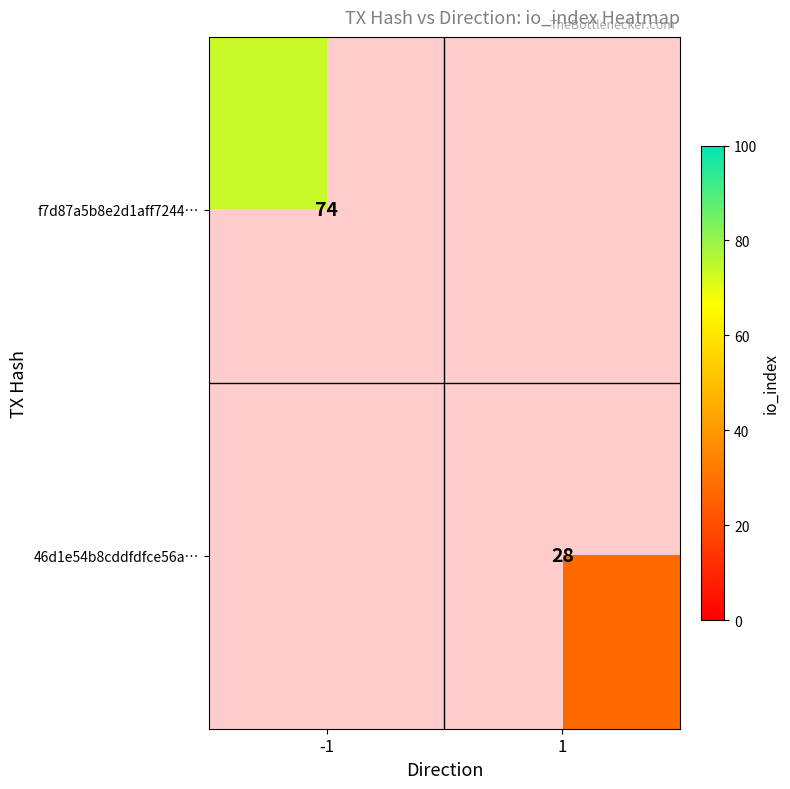

True or false: f7d87a5b8e2d1aff7244… has a value of 74 at -1.

True